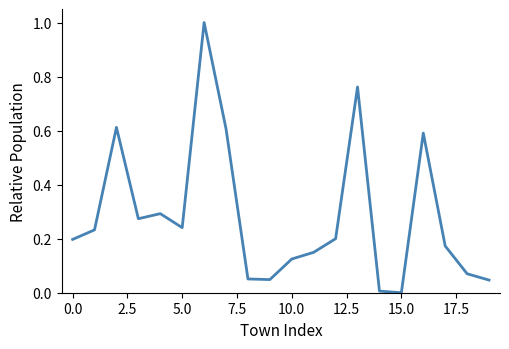

What is the difference between the maximum and minimum values?

1.0